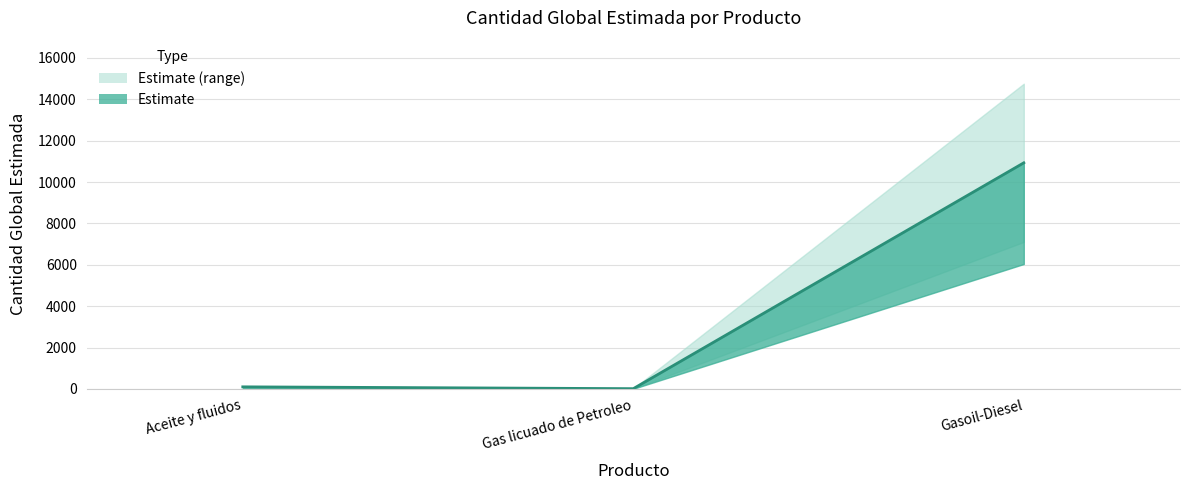

How many lines are shown in the chart?

1